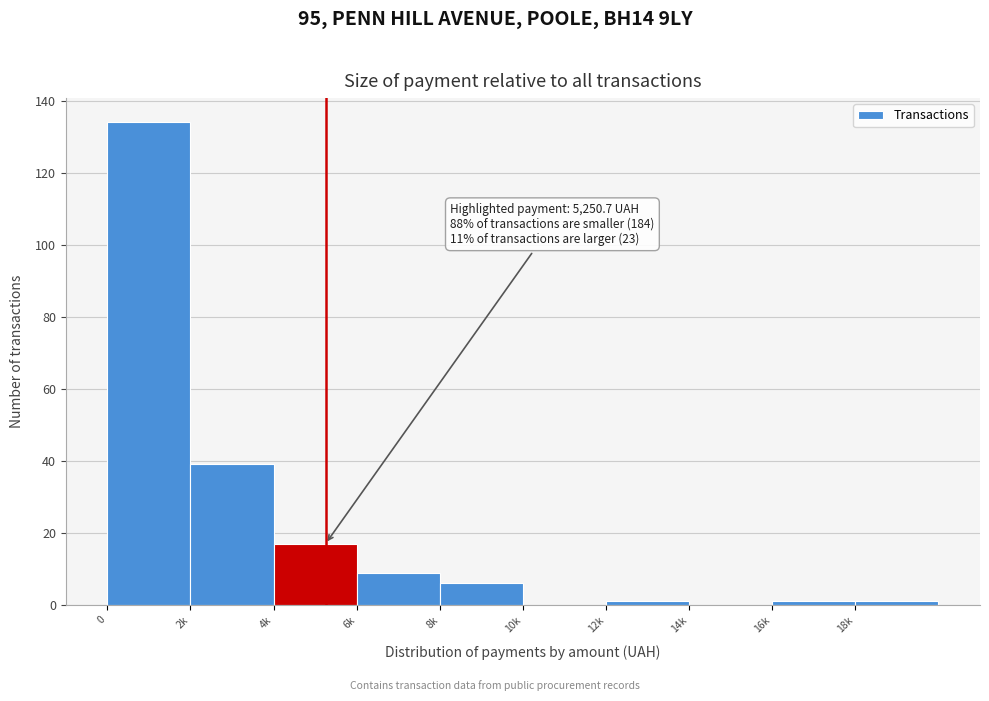

Reading left to right, transcribe all the data shown in this chart.

0=134	2k=39	4k=17	6k=9	8k=6	10k=0	12k=1	14k=0	16k=1	18k=1